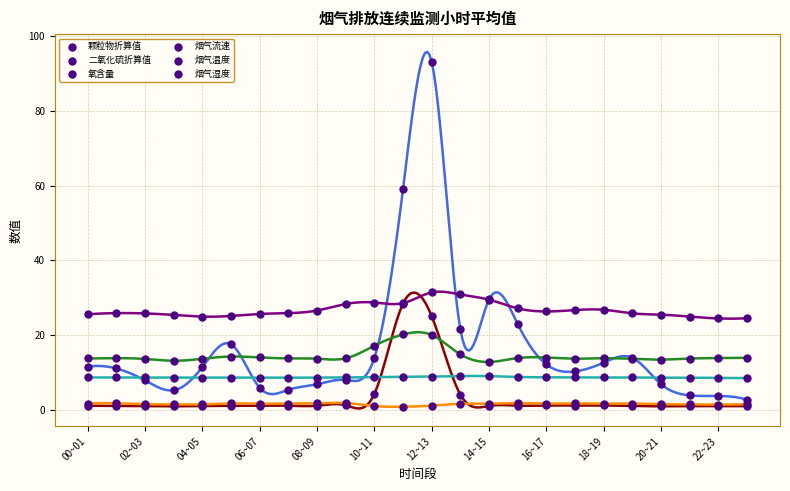

Which series contains the highest Y value?

二氧化硫折算值